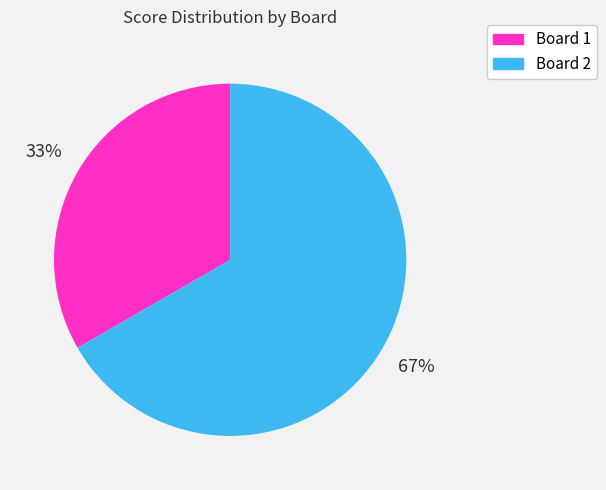

How many segments does this pie chart have?

2